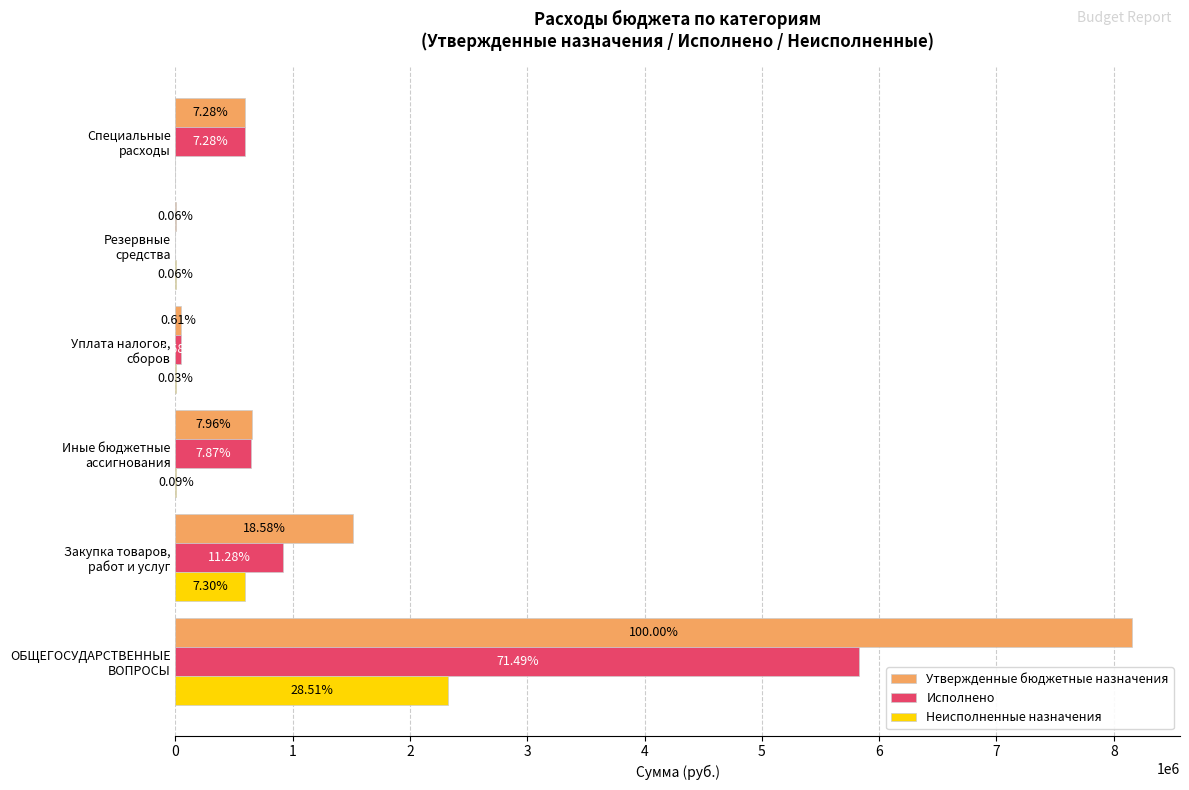

How many groups of bars are there?

6